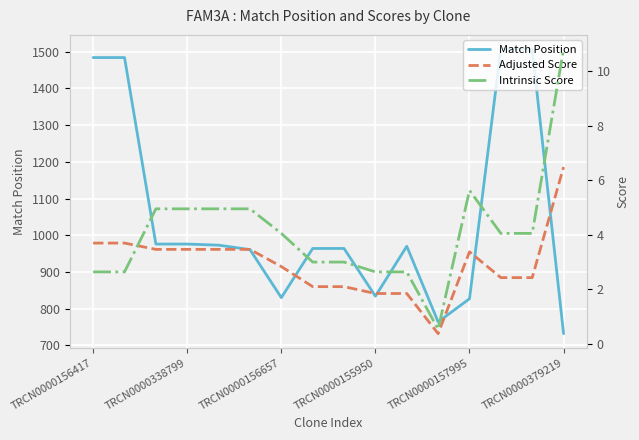

Which series has the largest total across all categories?

Match Position